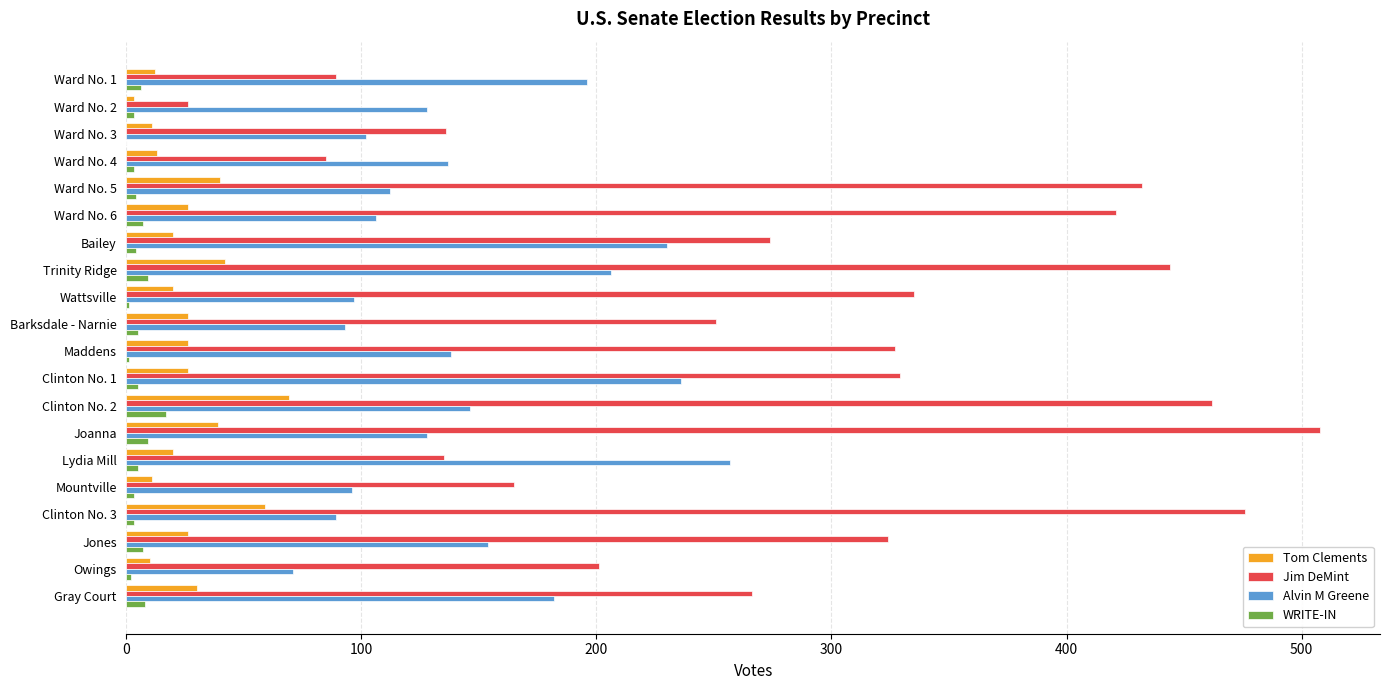

Between Wattsville and Joanna, which series saw the biggest shift?

Jim DeMint